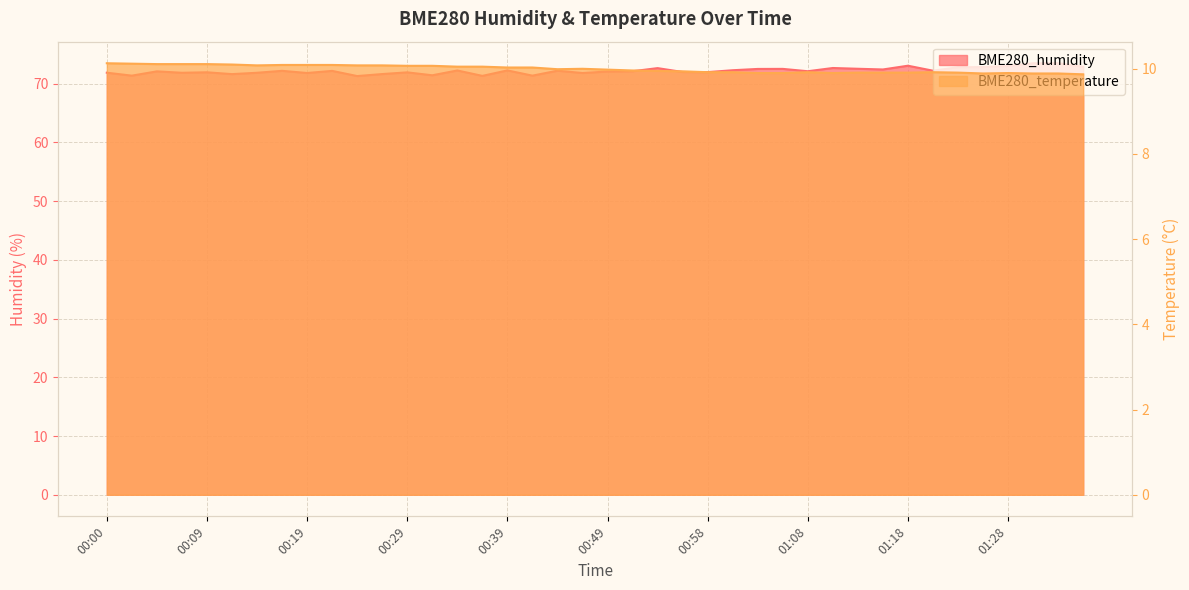

The value of BME280_temperature at 00:56 is 6.5. True or false?

False